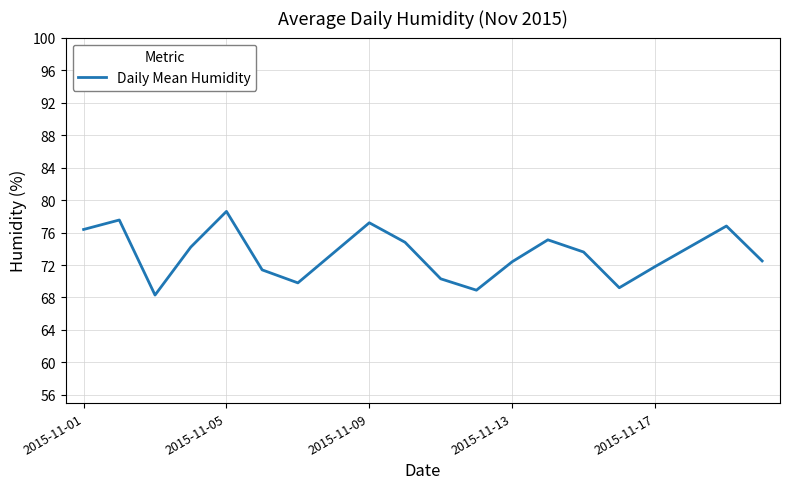

What is the difference between the maximum and minimum values?

10.3